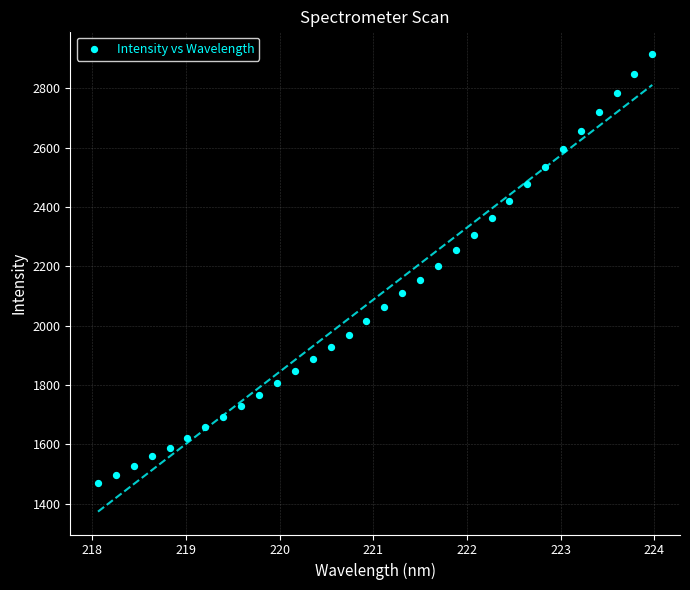

What is the range of Y values (max minus min)?

1446.4